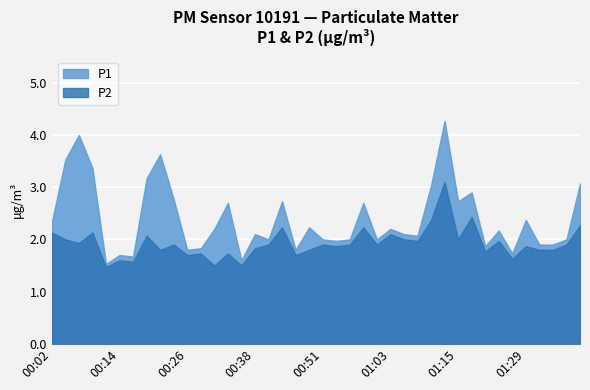

How many lines are shown in the chart?

2